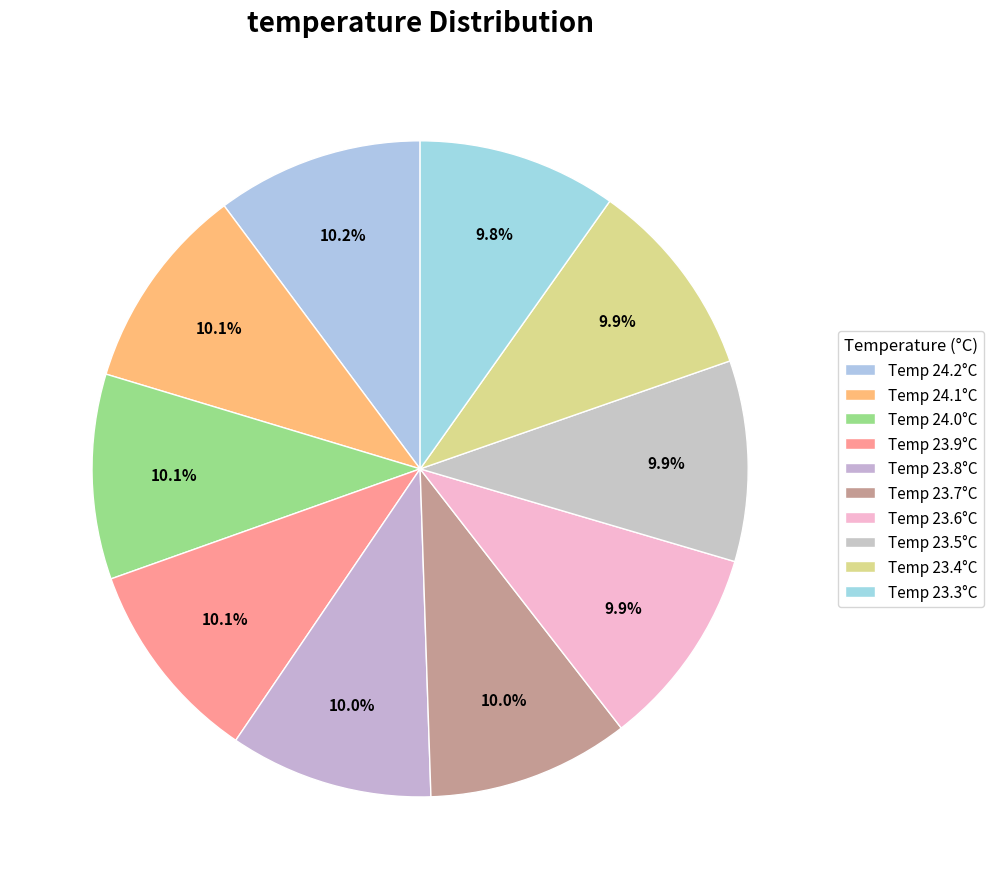

How many slices are in this pie chart?

10